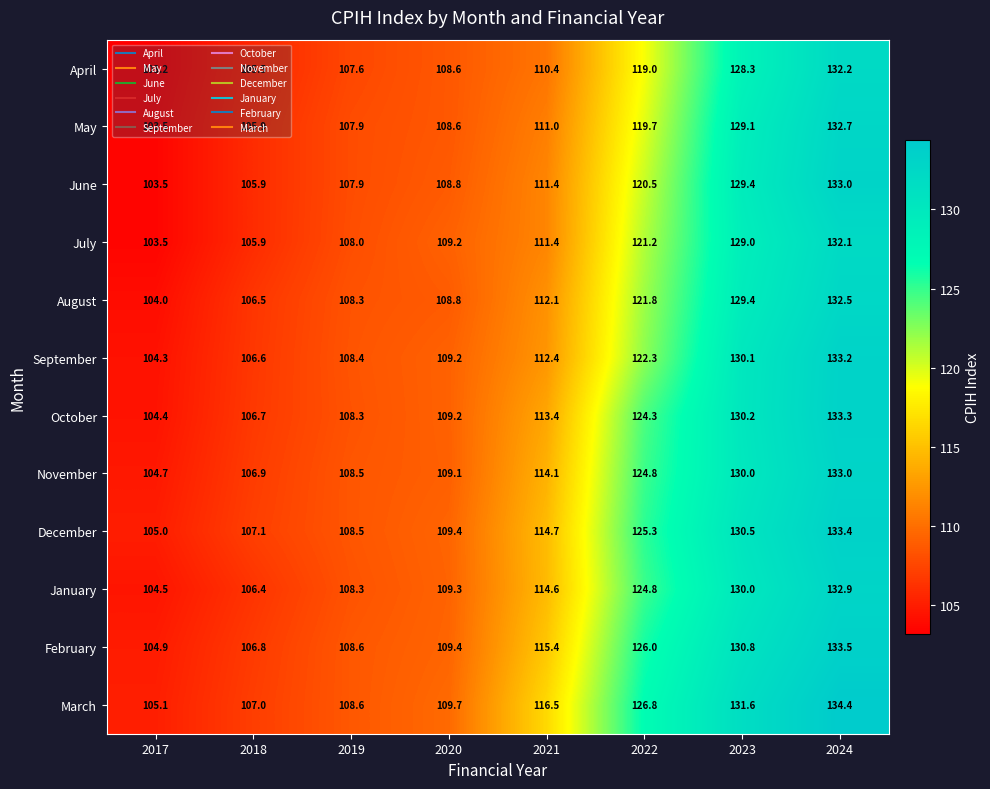

The December series shows 66.9 at 2022. True or false?

False